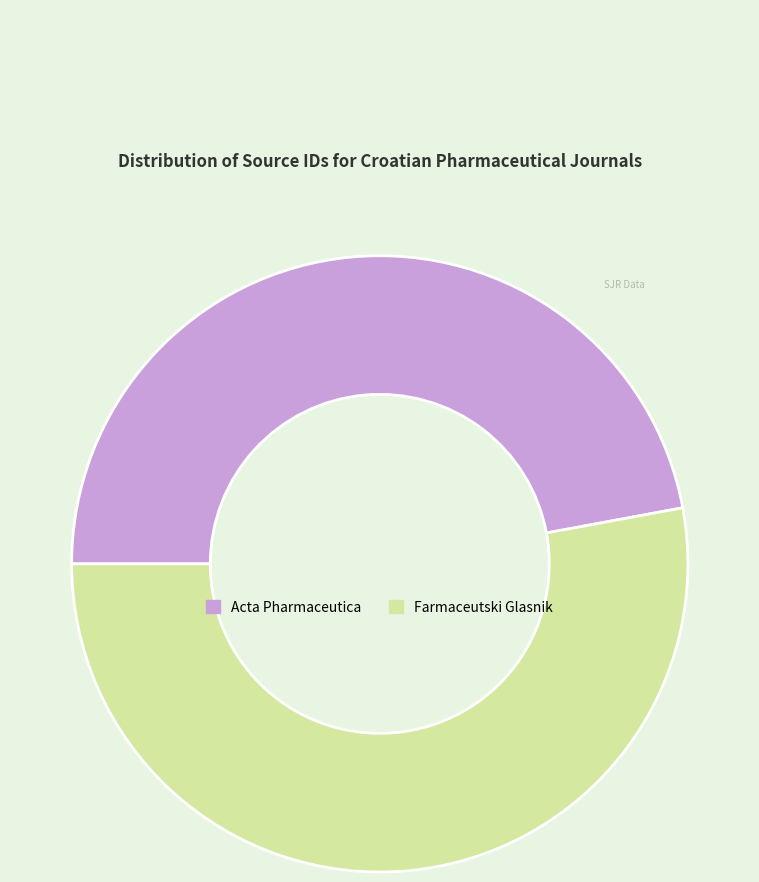

What is the largest slice in the pie chart?

Farmaceutski Glasnik